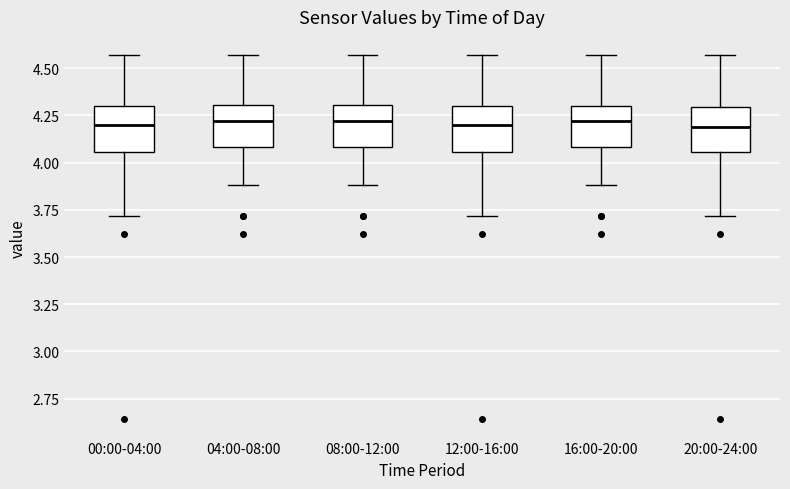

Reading left to right, transcribe this box plot: for each box, give where its median line is, the range the box spans, and where its two whiskers end, as read against the y-axis. The values are not printed on the chart, so give them approximately, as read against the axis.

00:00-04:00: median 4.20, box 4.05 to 4.30, whiskers 3.70 to 4.55
04:00-08:00: median 4.20, box 4.10 to 4.30, whiskers 3.90 to 4.55
08:00-12:00: median 4.20, box 4.10 to 4.30, whiskers 3.90 to 4.55
12:00-16:00: median 4.20, box 4.05 to 4.30, whiskers 3.70 to 4.55
16:00-20:00: median 4.20, box 4.10 to 4.30, whiskers 3.90 to 4.55
20:00-24:00: median 4.20, box 4.05 to 4.30, whiskers 3.70 to 4.55